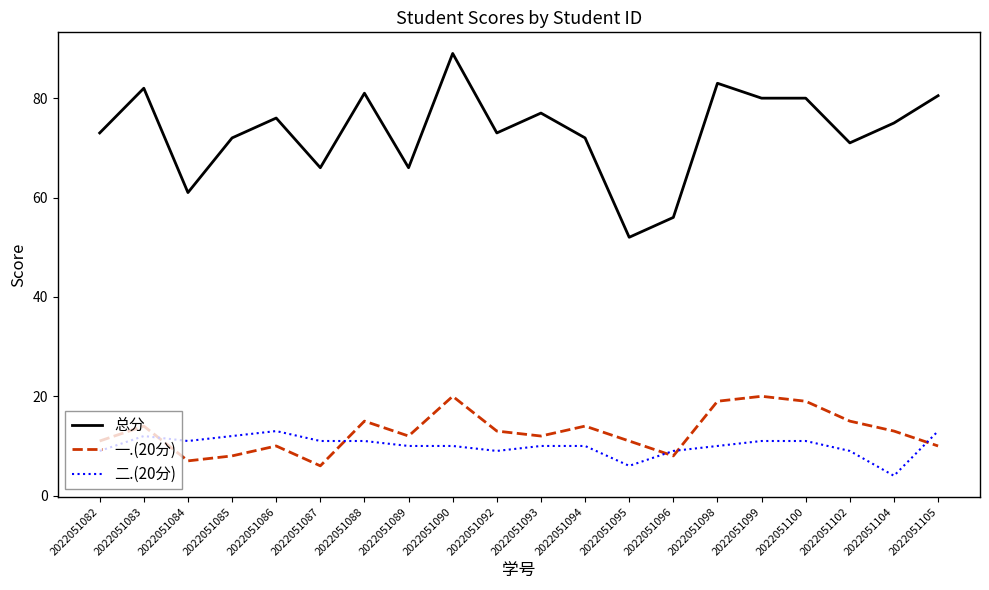

At how many categories does at least one series exceed 36?

20